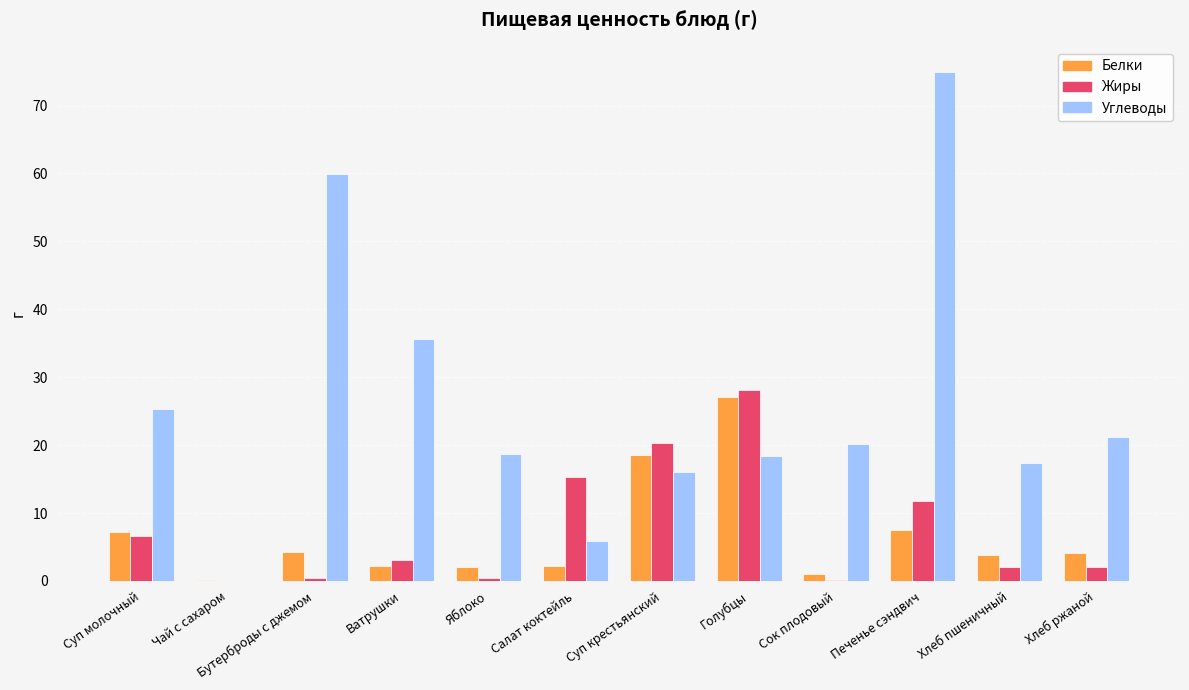

What is the approximate value of Жиры at Ватрушки?

3.0